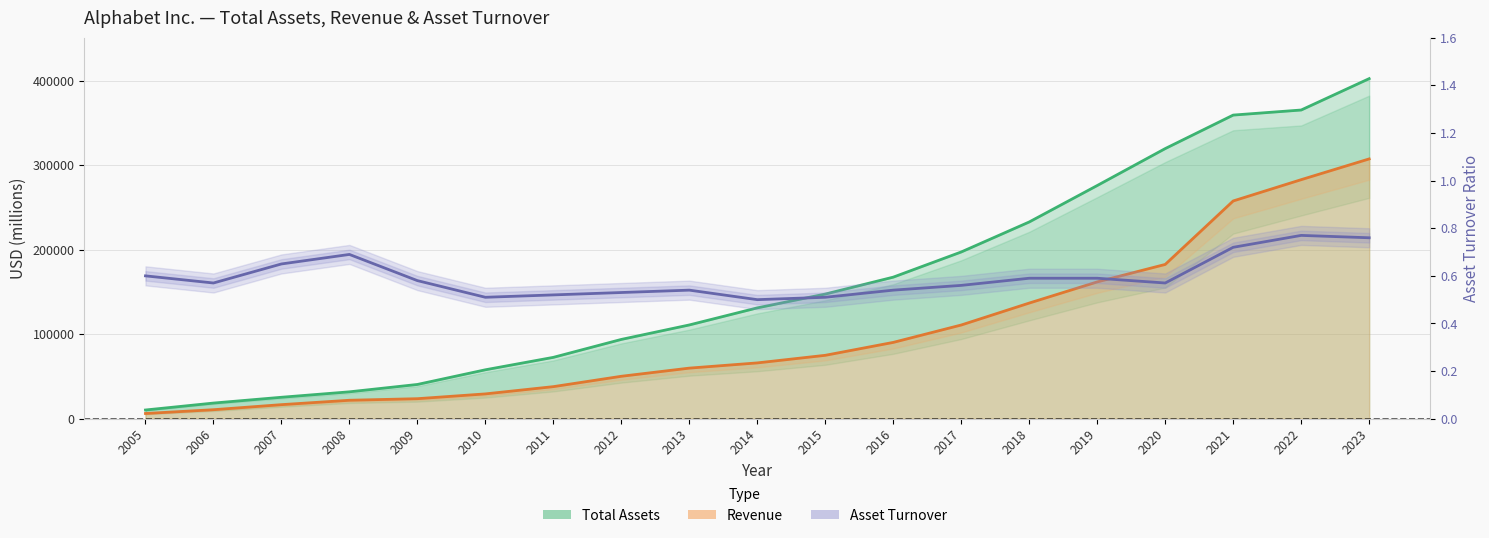

What is the sum of all values?

11.3